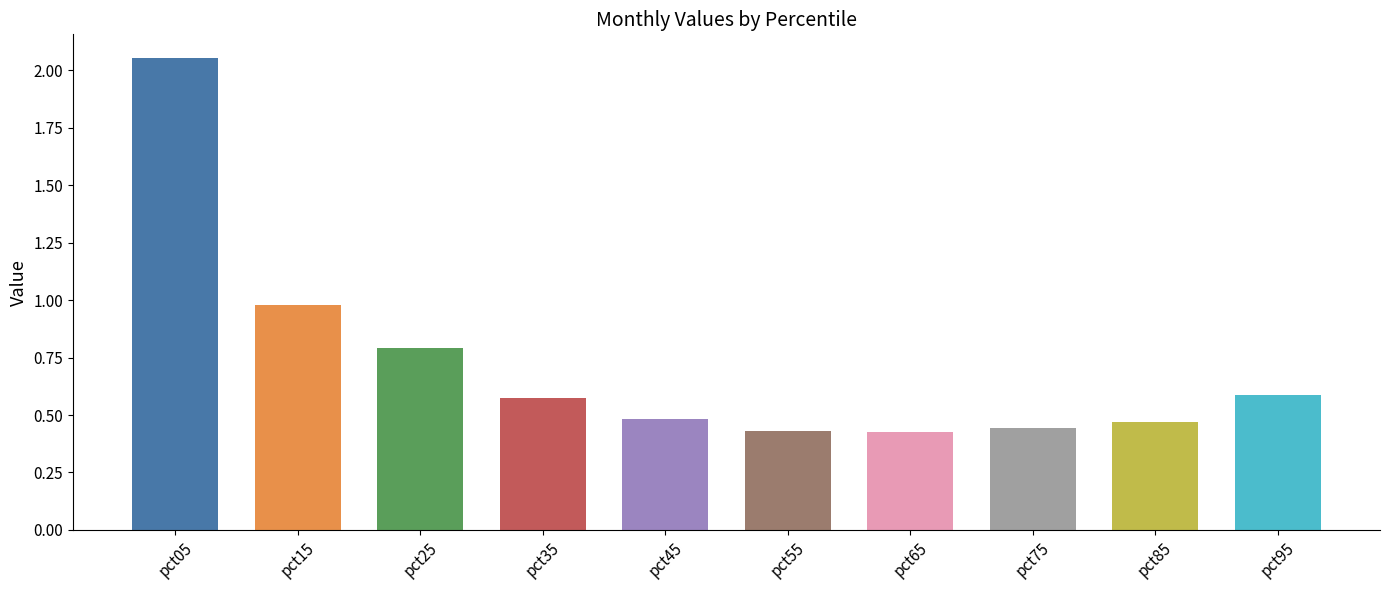

Which label corresponds to the largest value in the chart?

pct05